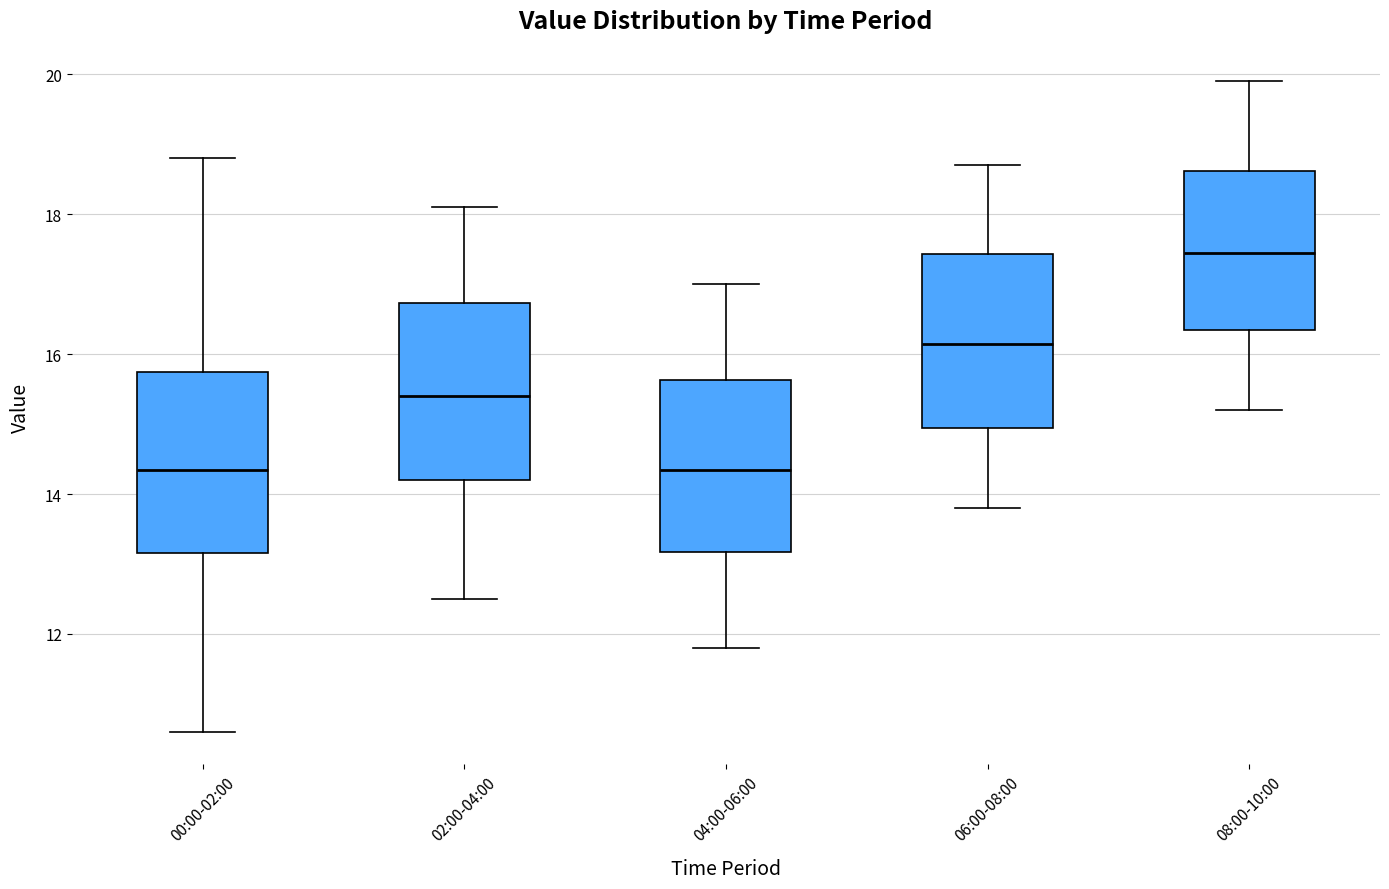

Reading left to right, read every box against the y-axis: the position of its median line, the range the box covers, and the ends of its whiskers. The values are not printed on the chart, so give them approximately, as read against the axis.

00:00-02:00: median 14.4, box 13.2 to 15.8, whiskers 10.6 to 18.8
02:00-04:00: median 15.4, box 14.2 to 16.8, whiskers 12.6 to 18.2
04:00-06:00: median 14.4, box 13.2 to 15.6, whiskers 11.8 to 17.0
06:00-08:00: median 16.2, box 15.0 to 17.4, whiskers 13.8 to 18.8
08:00-10:00: median 17.4, box 16.4 to 18.6, whiskers 15.2 to 20.0